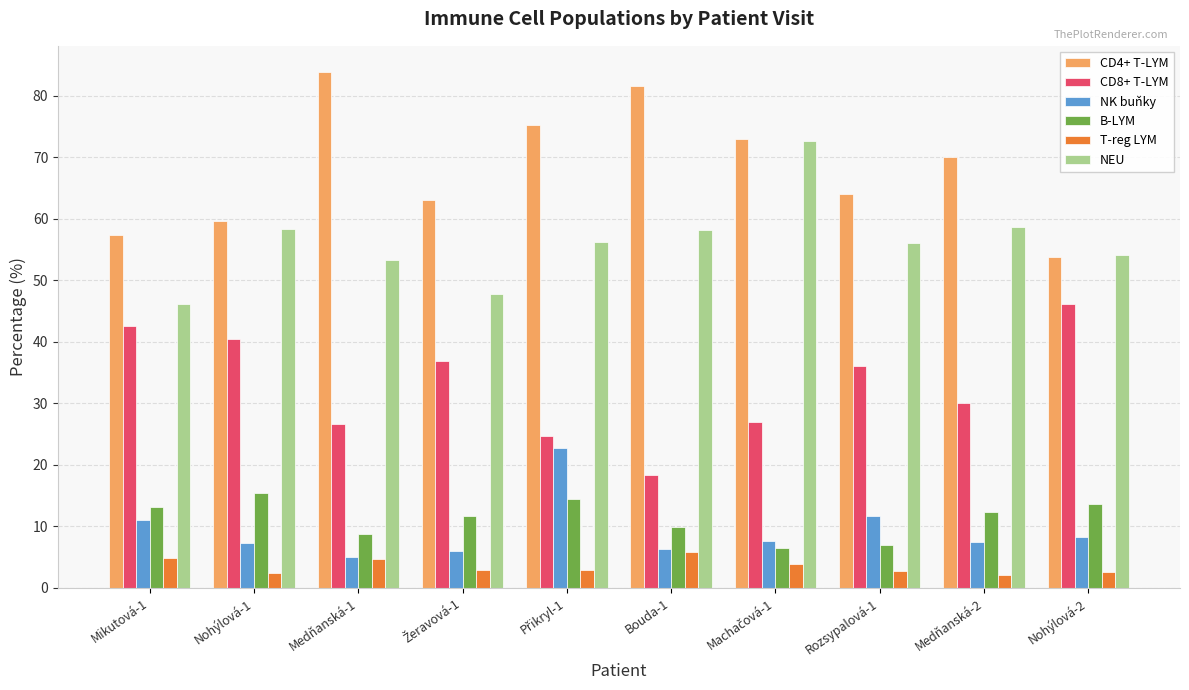

Between Mikutová-1 and Medňanská-1, which series saw the biggest shift?

CD4+ T-LYM